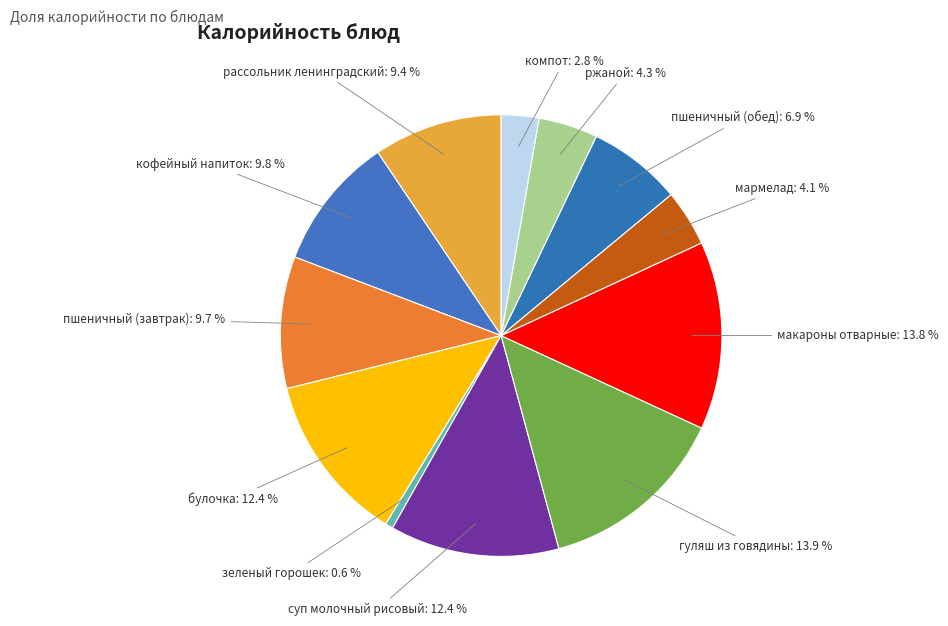

How many slices are in this pie chart?

12